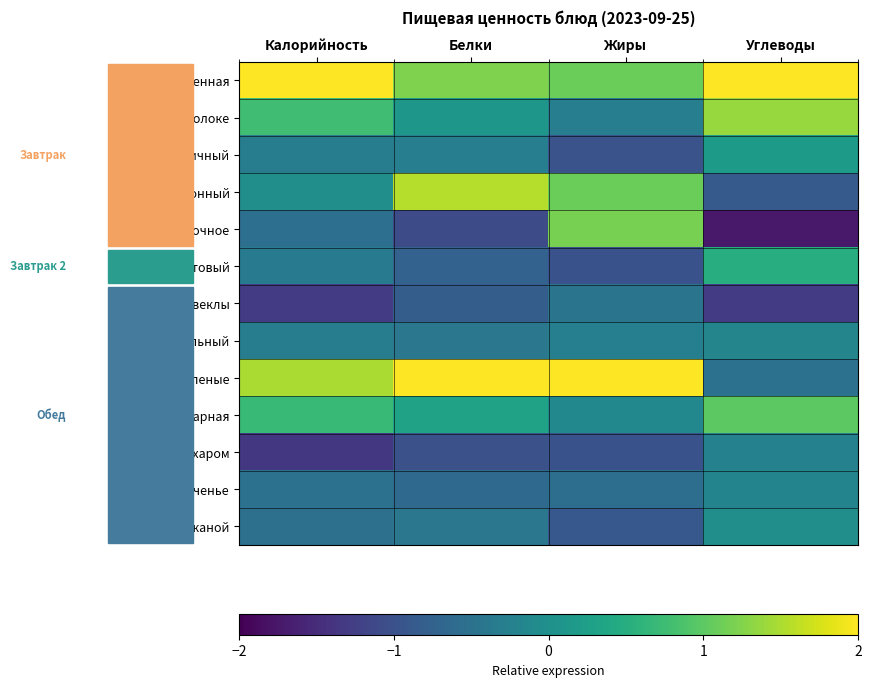

Rank the series at Калорийность from lowest to highest value.

Чай с сахаром, Салат из свеклы, Масло сливочное, Хлеб ржаной, Печенье, Сок фруктовый, Хлеб пшеничный, Суп картофельный, Сыр порционный, Греча отварная, Кофе на молоке, Зразы рубленые, Каша Пшенная